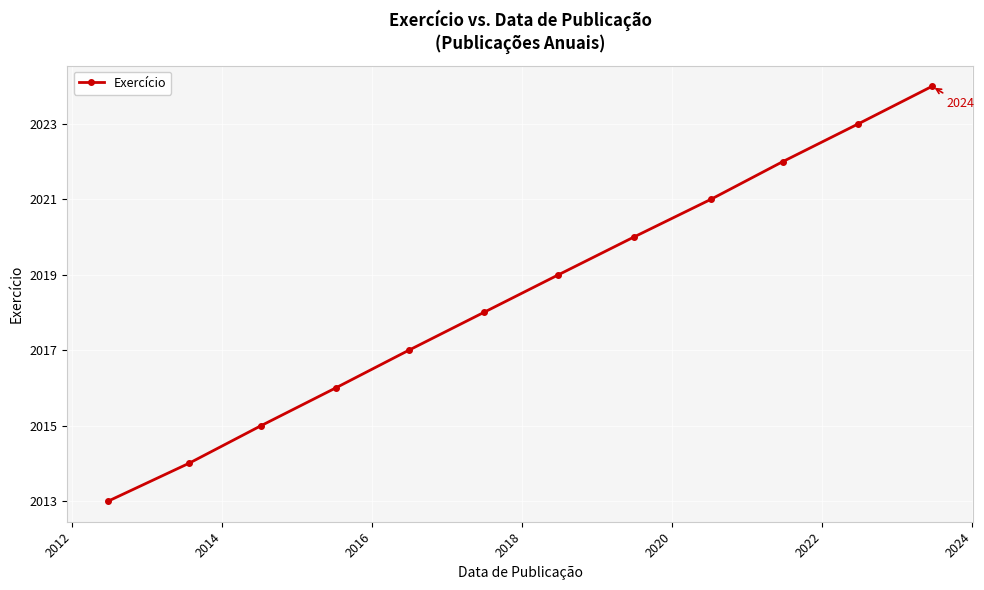

True or false: there are more than 0 points higher than both neighbors.

False